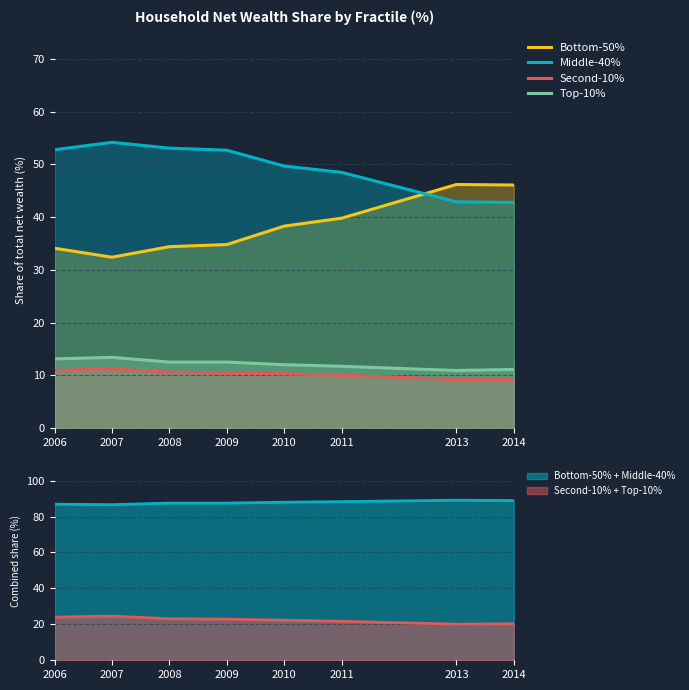

True or false: Top-10% and Bottom-50% cross at least once.

False